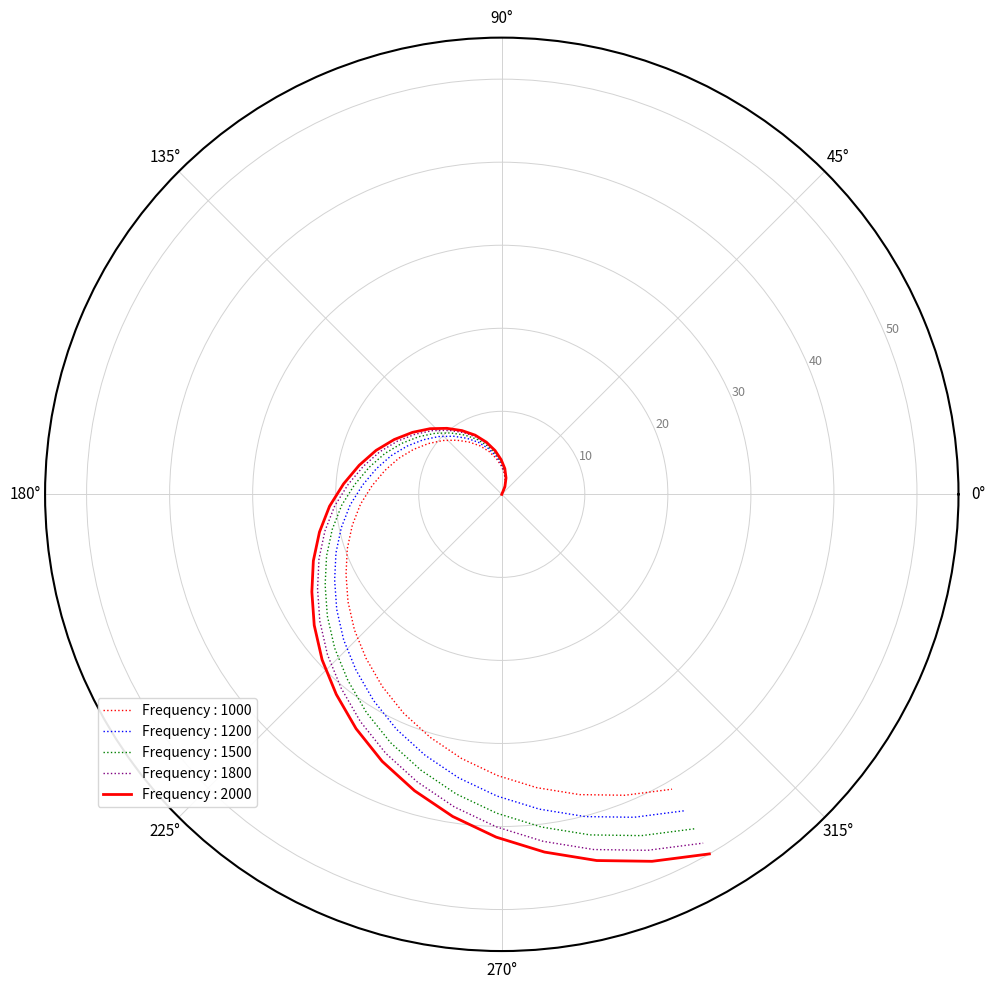

What is the maximum value for Frequency : 1500?

46.5